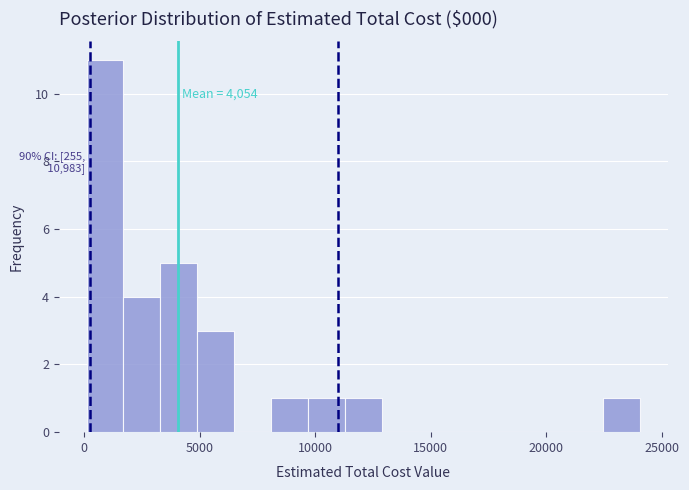

Around what value on the x-axis is the tallest bar? Give the approximate position of its centre, as read against the axis.

1000